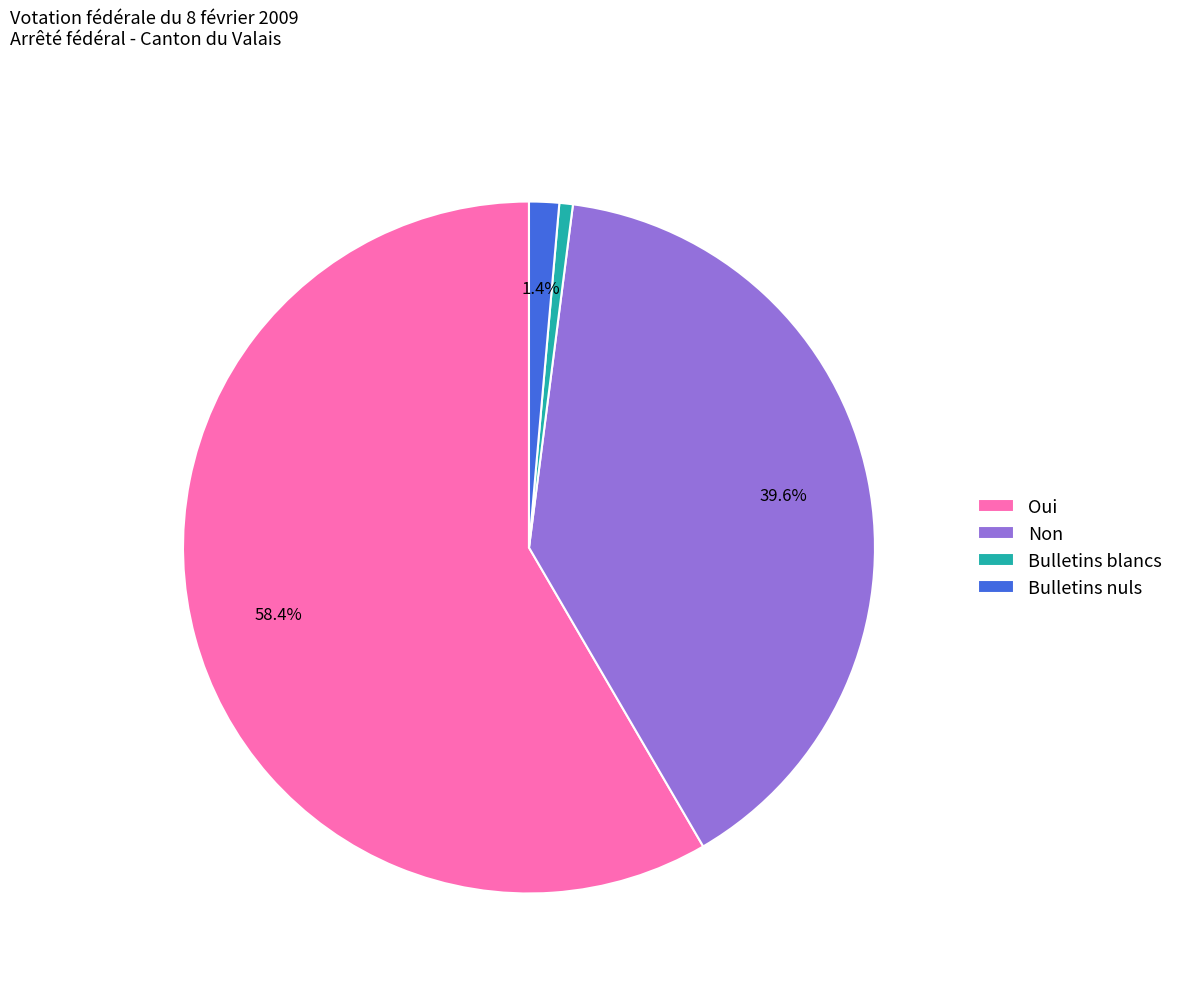

How many segments does this pie chart have?

4